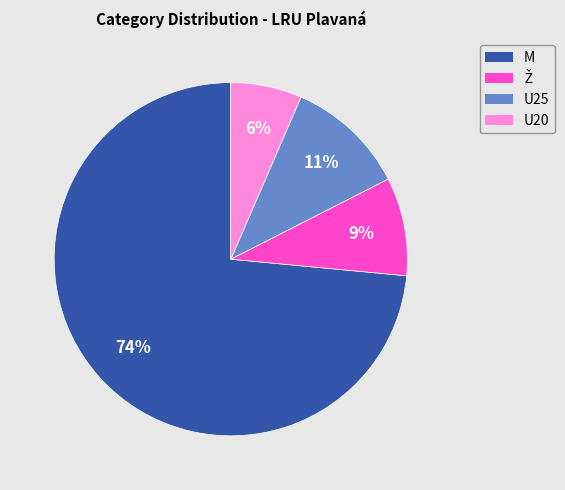

Is the sum of U25 and U20 greater than half?

No